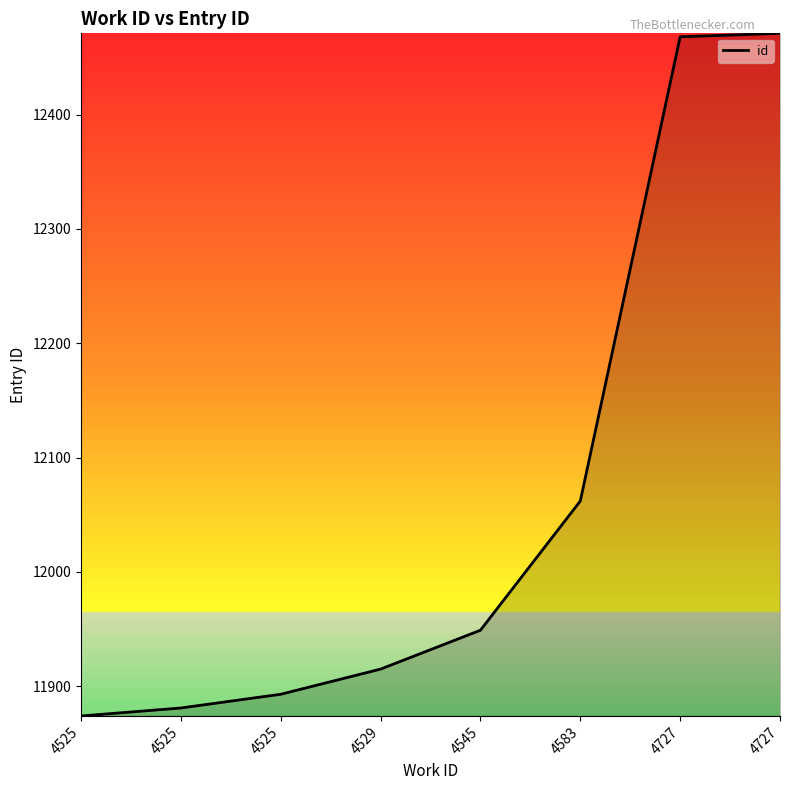

How many values are below 11949?

4